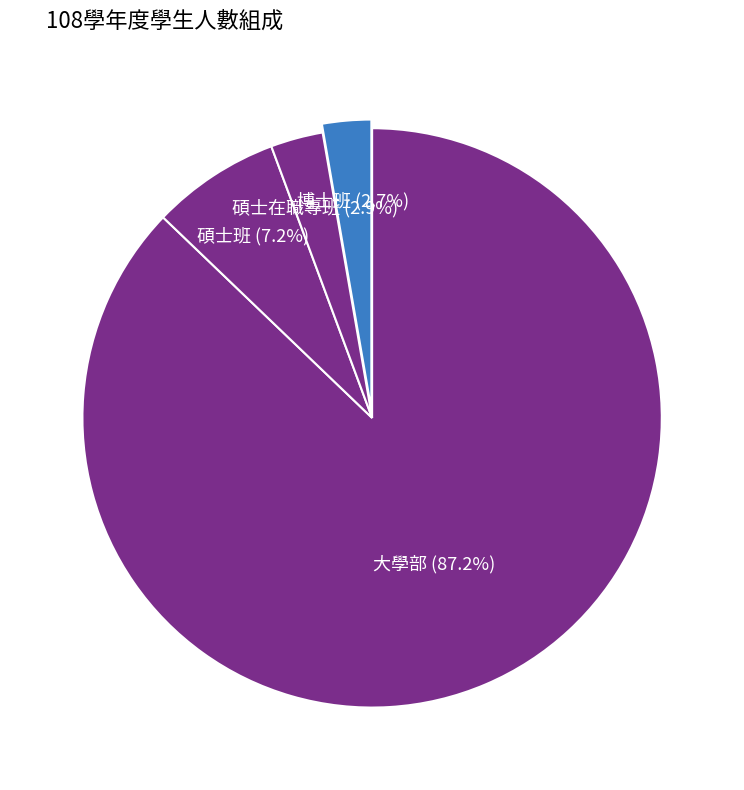

Which slice is the smallest?

博士班